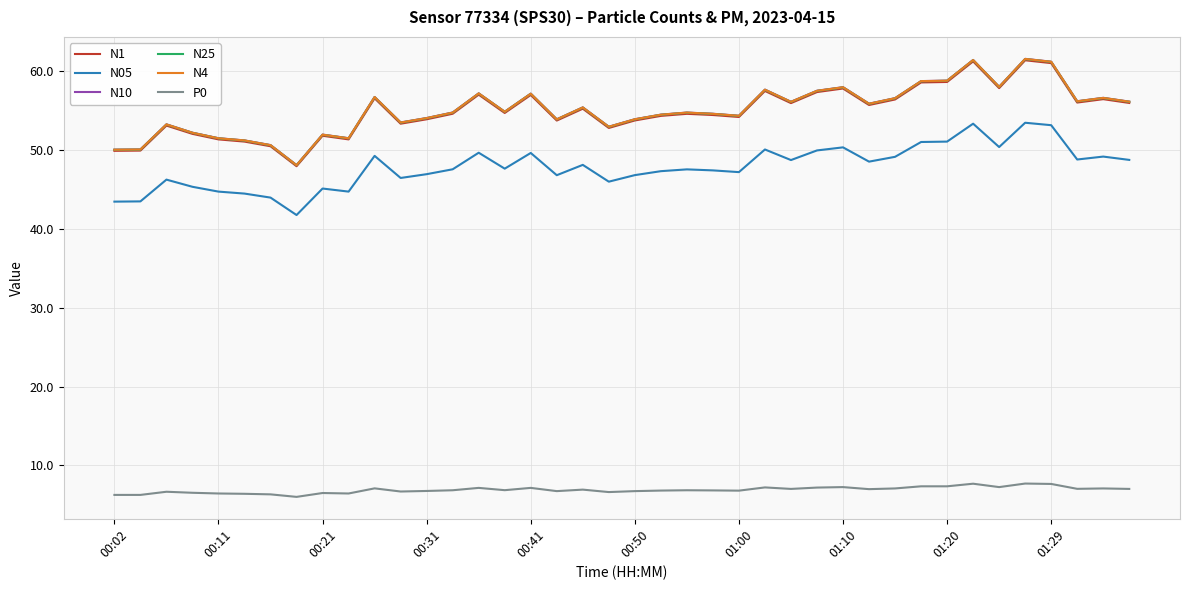

True or false: P0 and N05 intersect in this chart.

False